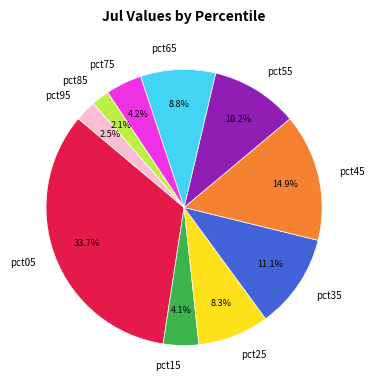

Is there any slice that represents more than half of the pie?

No